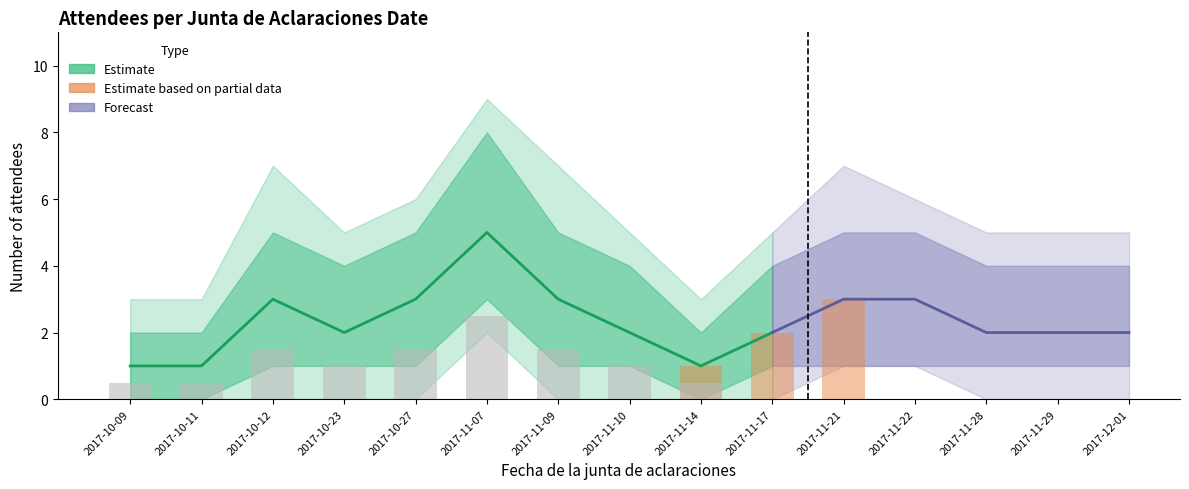

Reading right to left, what are all the values shown in this chart?

2	2	2	3	3	2	1	2	3	5	3	2	3	1	1